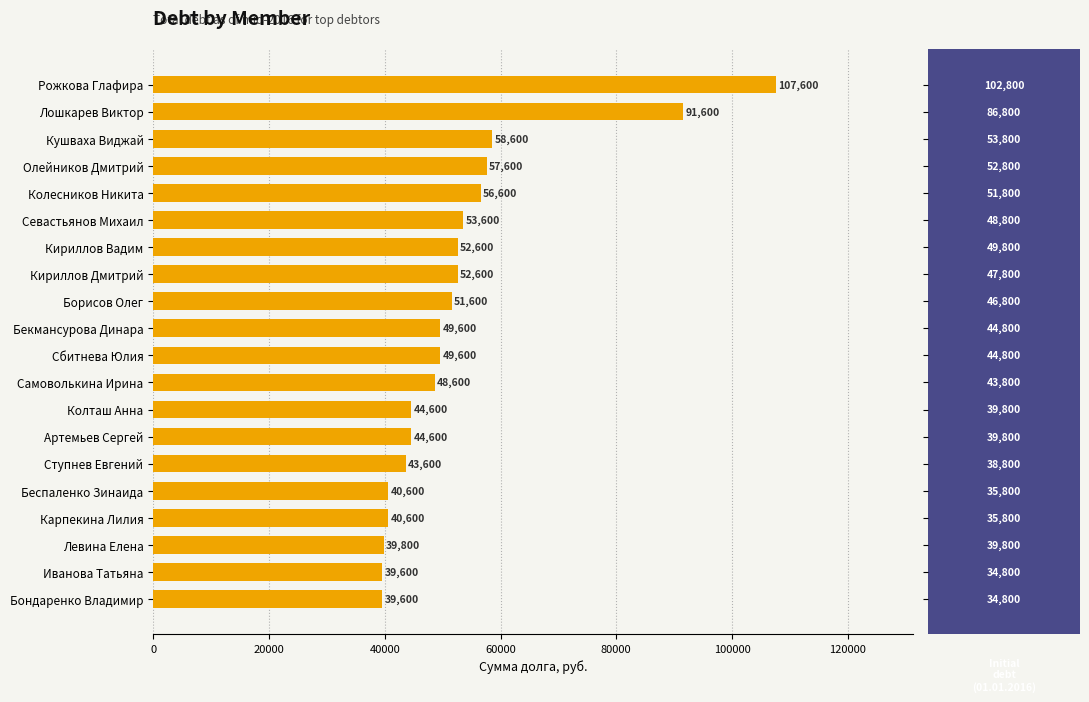

True or false: the data shows 52600 at Кириллов Дмитрий.

True